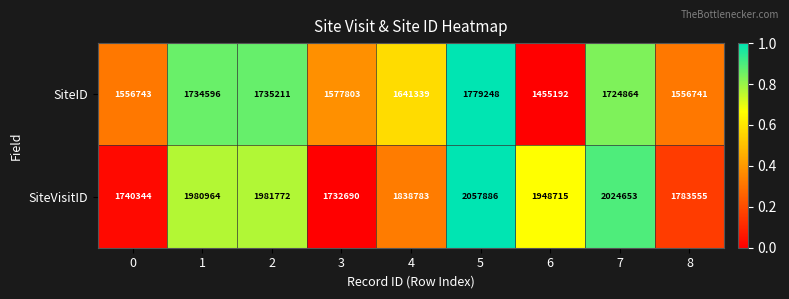

How many distinct data groups are displayed?

2